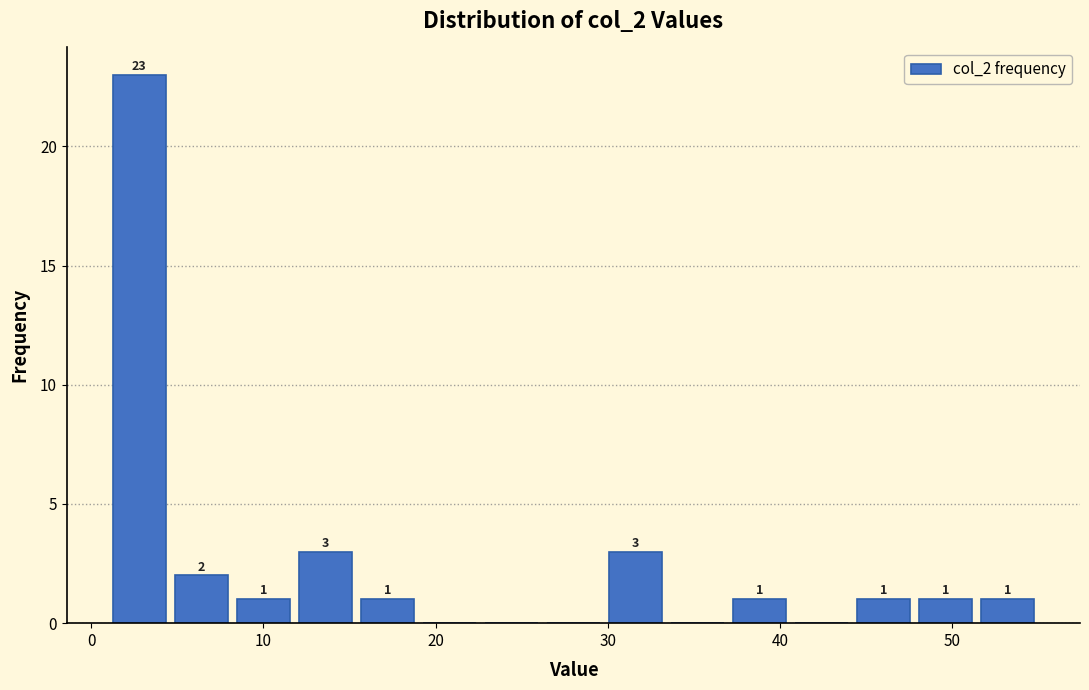

Read against the x-axis, roughly where is the centre of the tallest bar?

3